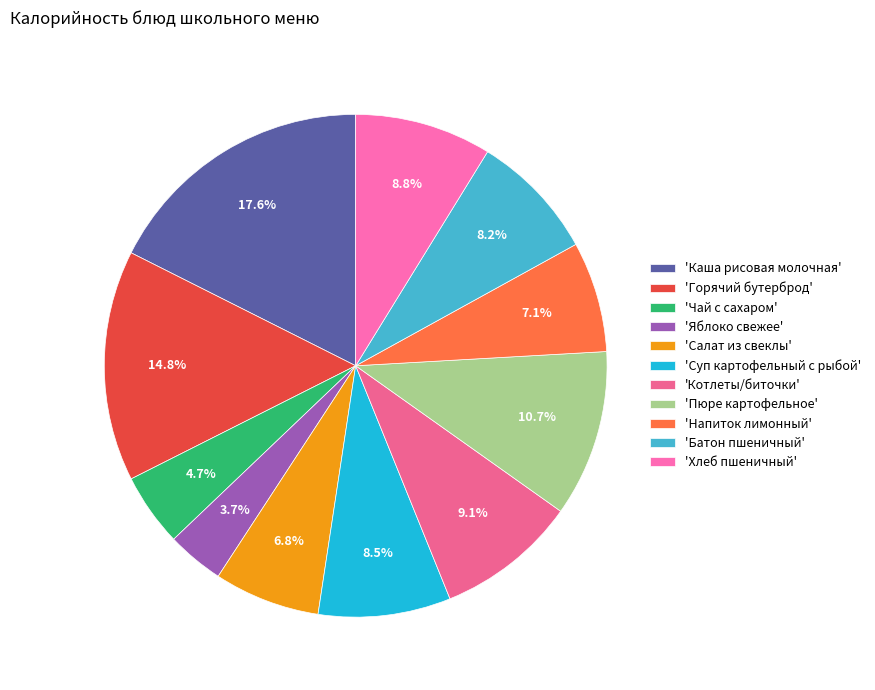

To the nearest percent, what is the average slice percentage?

9%